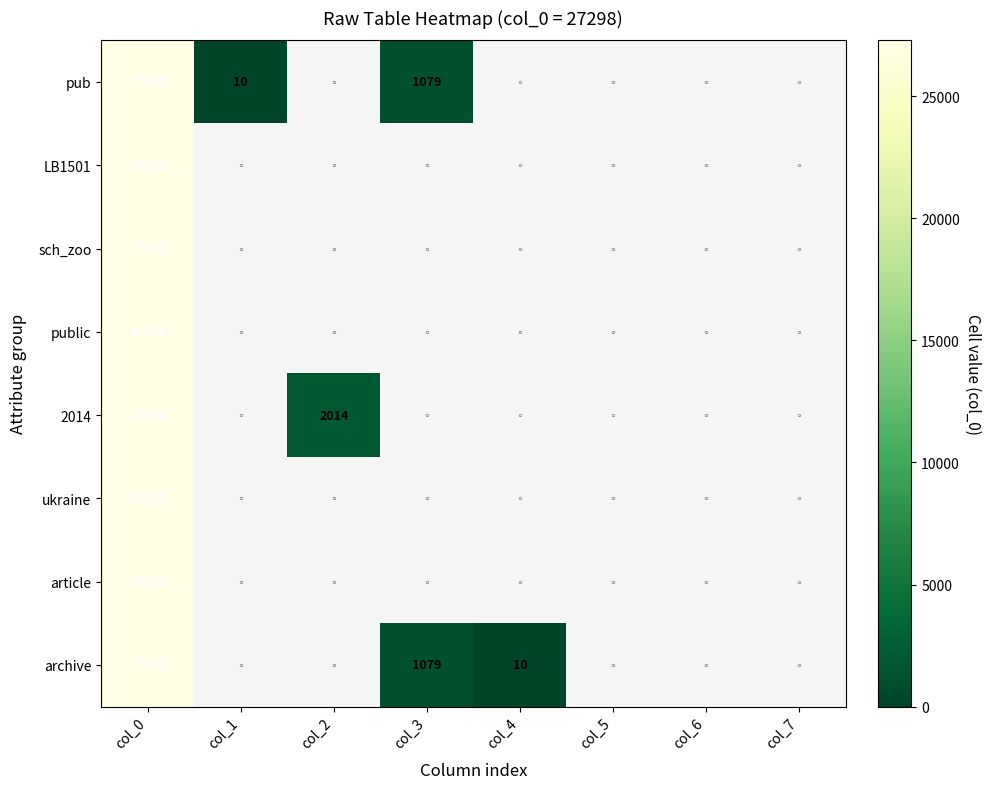

The value of pub at col_3 is 1079. True or false?

True